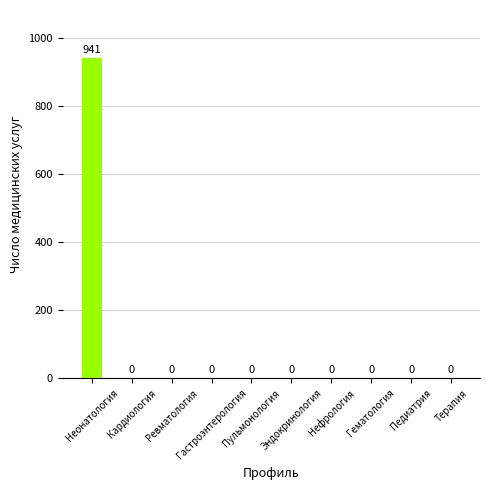

Which has a higher value, Гастроэнтерология or Неонатология?

Неонатология